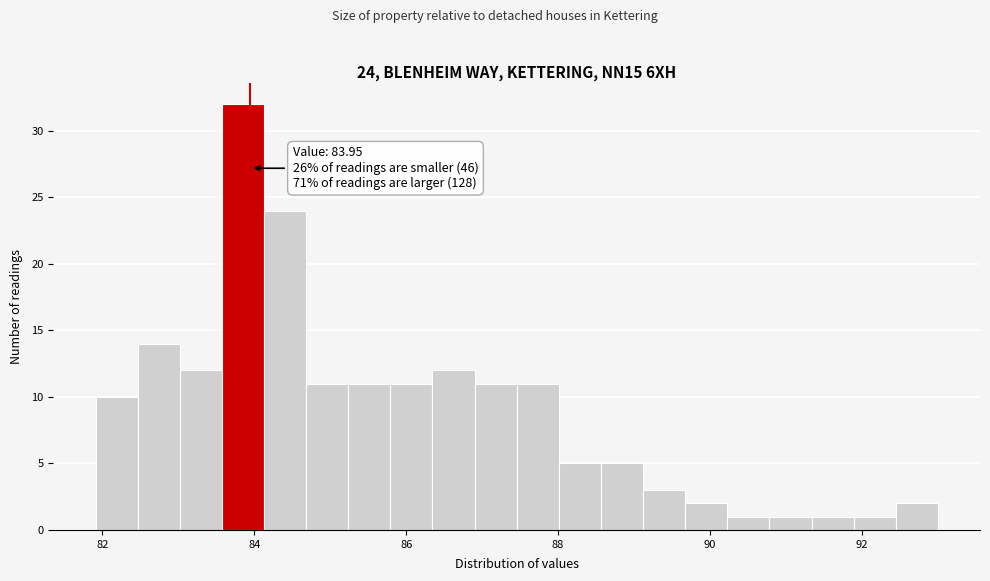

Read against the x-axis, roughly where is the centre of the tallest bar?

83.8